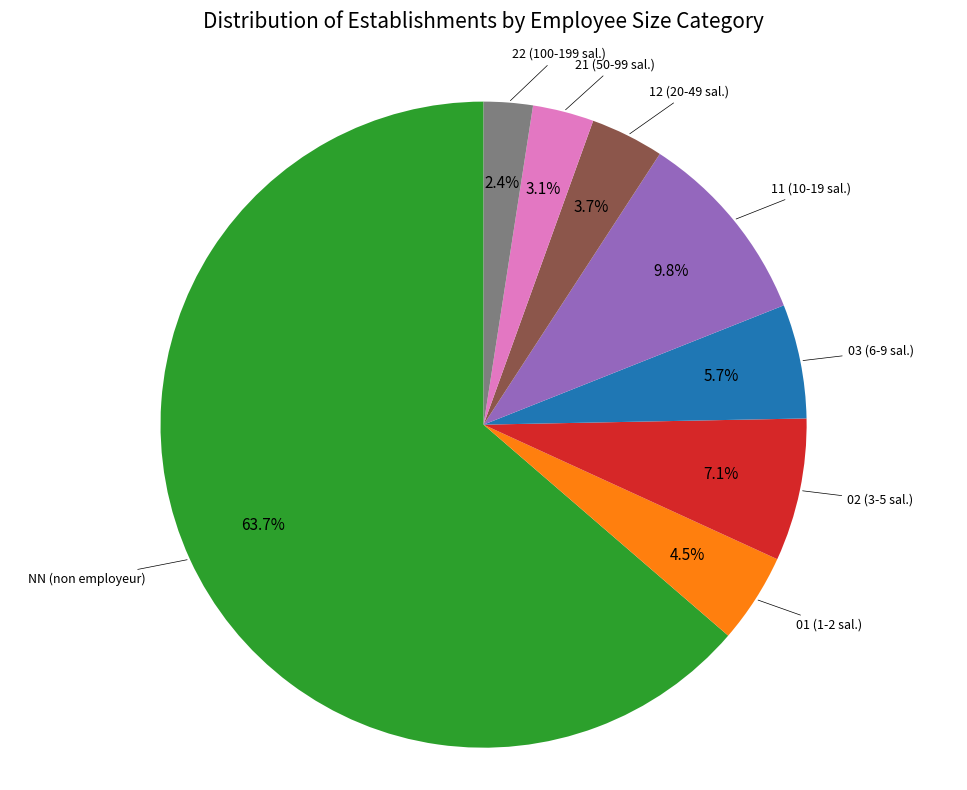

Is the sum of 03 and NN greater than half?

Yes